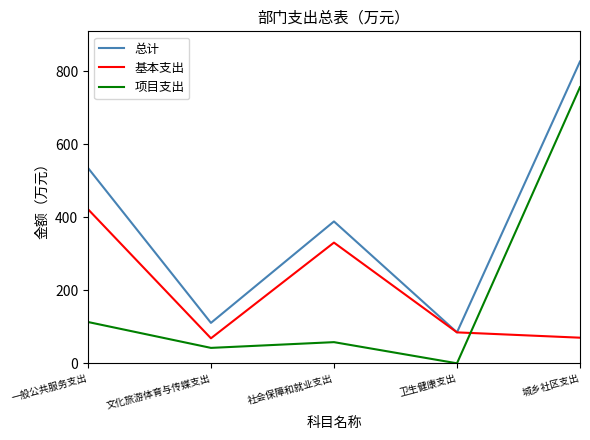

Which series ends up on top after the final intersection of 项目支出 and 基本支出?

项目支出